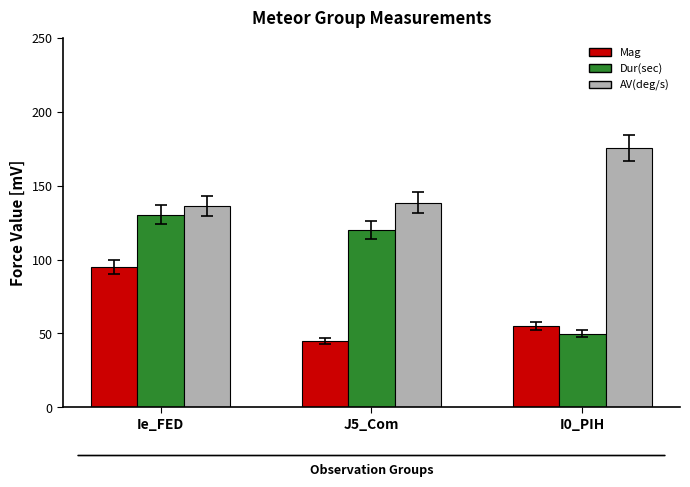

The value of AV(deg/s) at I0_PIH is 286.1. True or false?

False